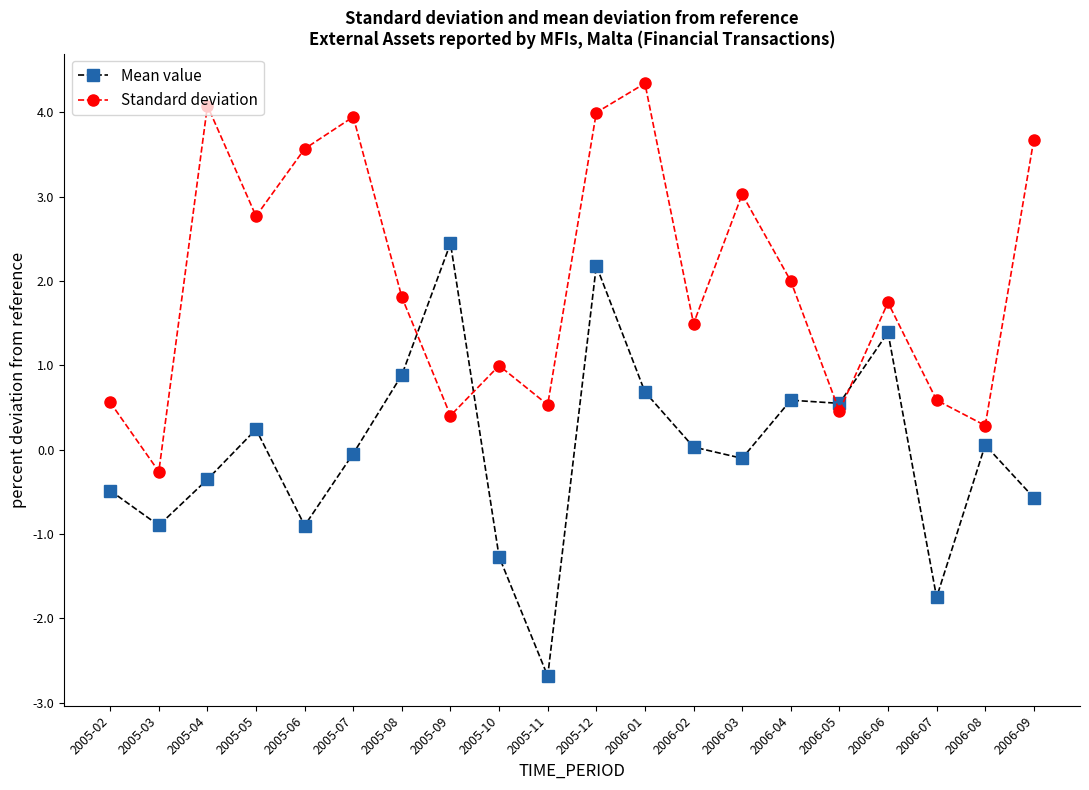

The Mean value series shows 0.2 at 2005-05. True or false?

True